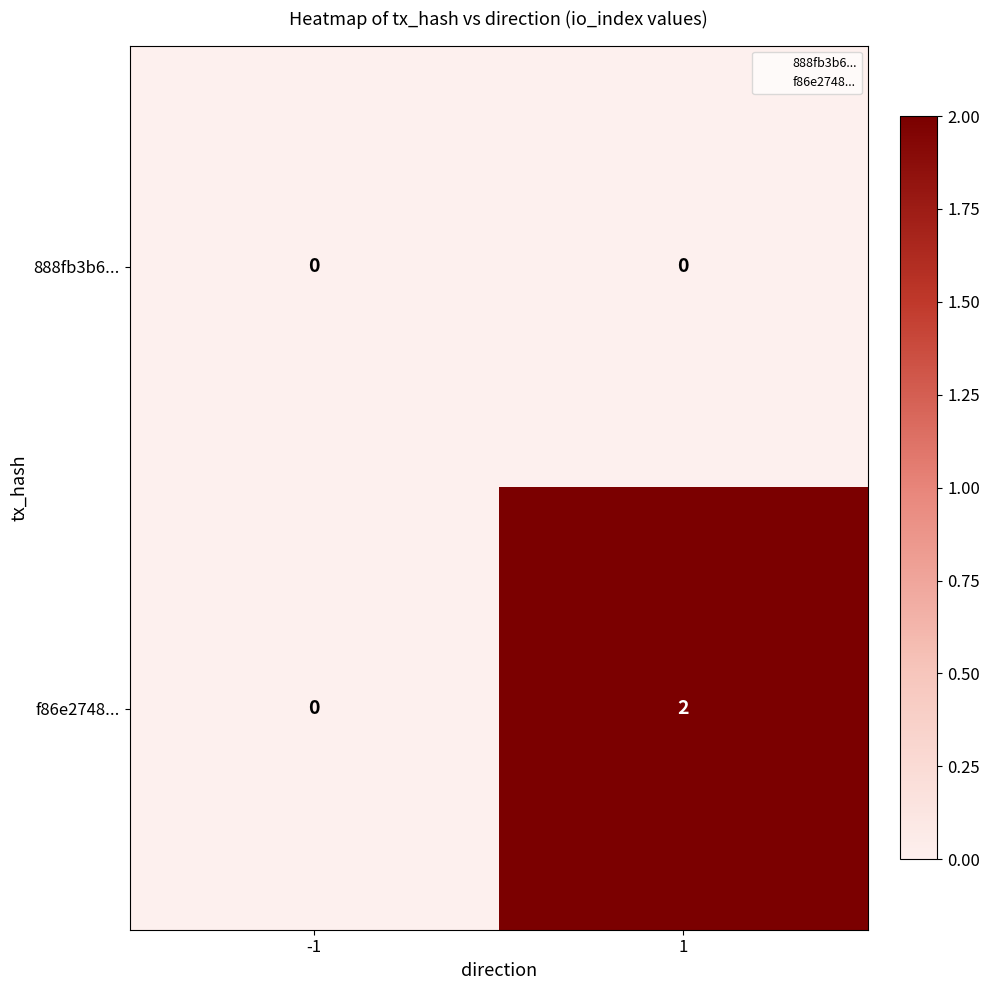

Reading left to right, list all the values displayed in this chart.

888fb3b6...: 0	0
f86e2748...: 0	2